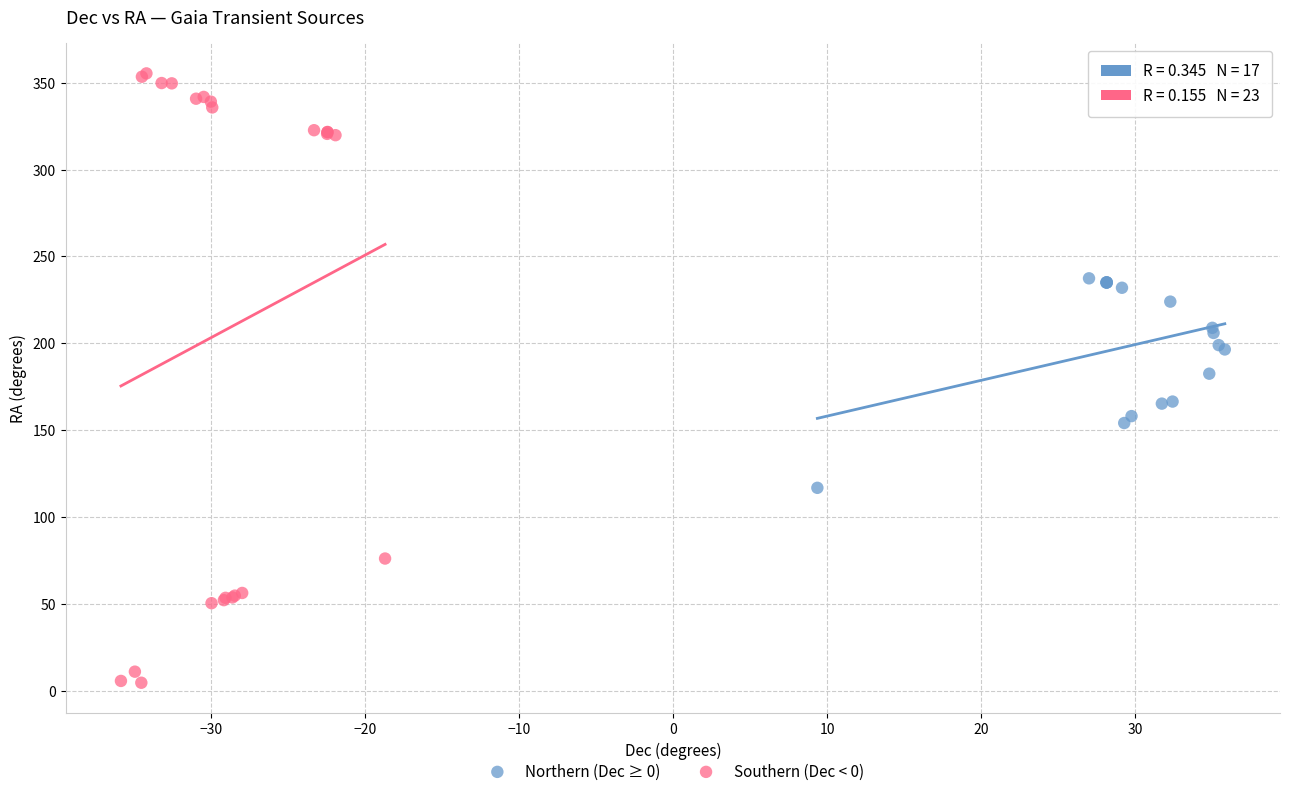

Which series contains the lowest Y value?

Southern (Dec < 0)